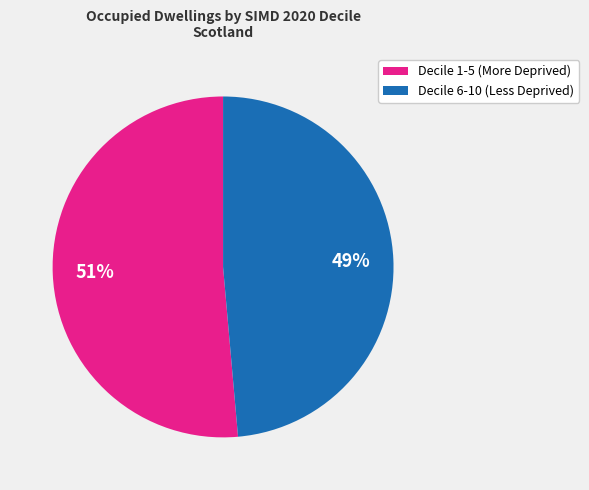

Which category accounts for the majority?

Decile 1-5 (More Deprived)